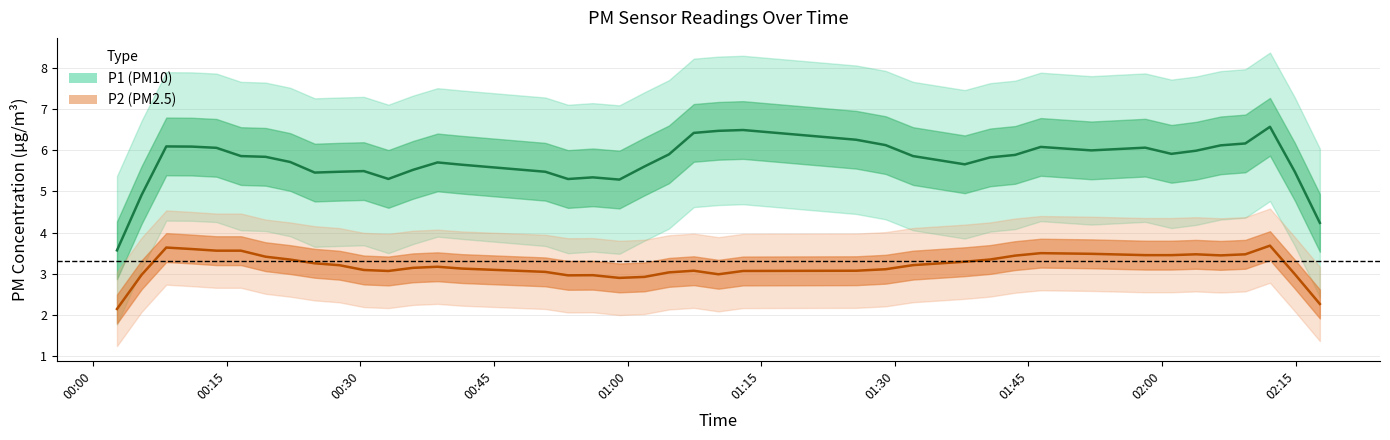

What is the difference between the maximum and minimum values in the P1 series?

3.0